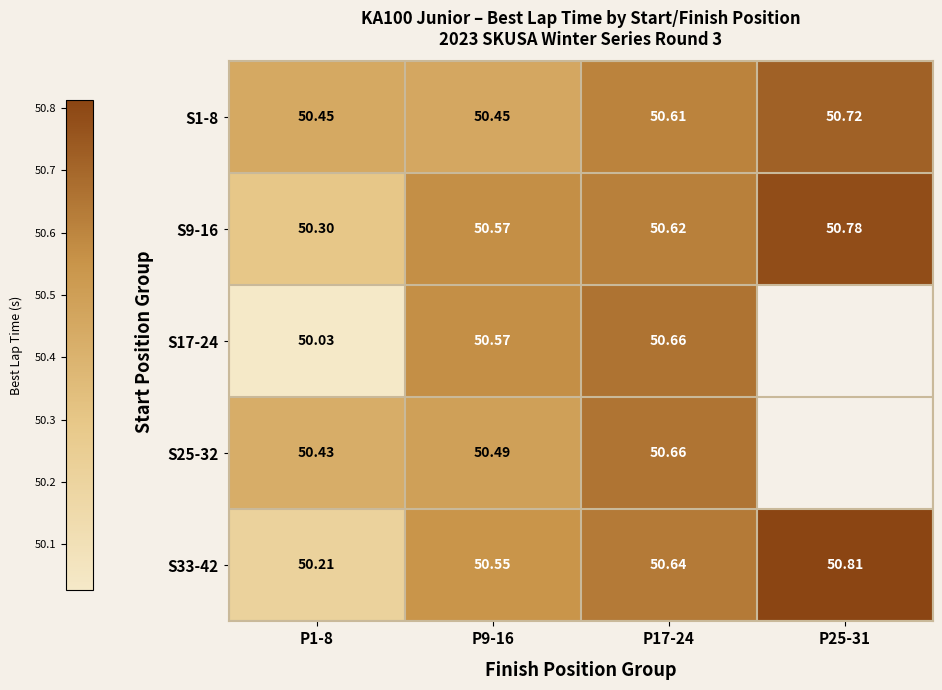

True or false: S25-32 has a value of 50.4 at P1-8.

True